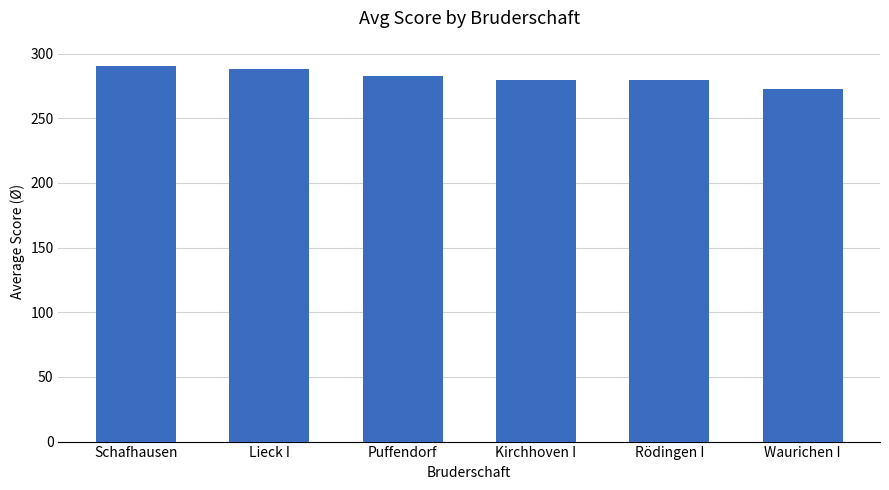

What is the ratio of the value at Puffendorf to the value at Waurichen I?

1.0